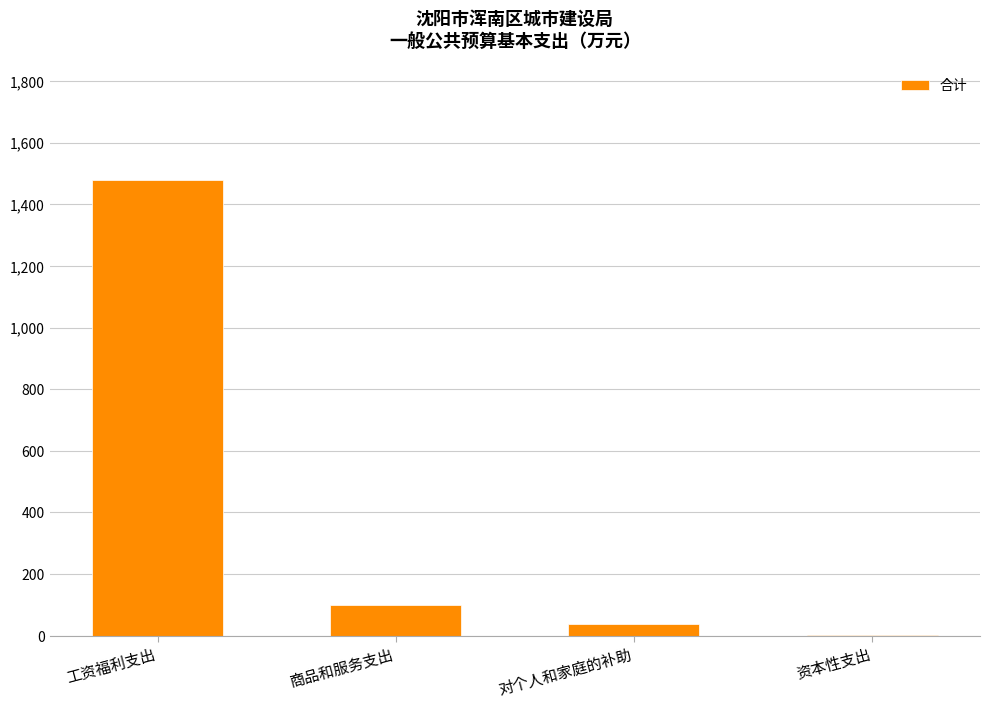

What is the average value?

404.2